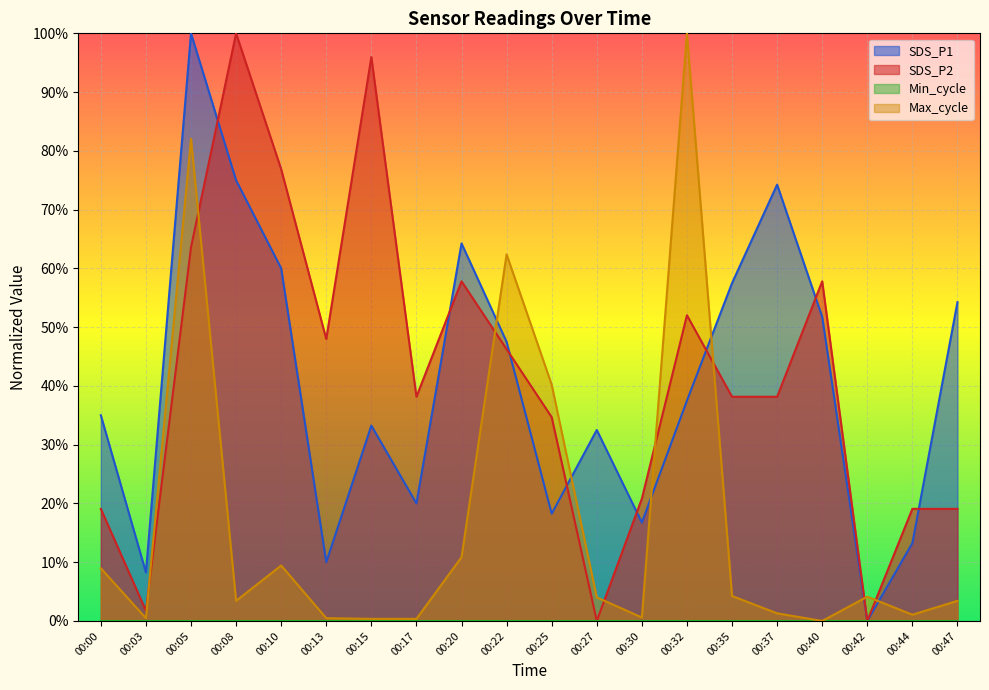

Rank the series at 00:03 from highest to lowest value.

SDS_P1, SDS_P2, Max_cycle